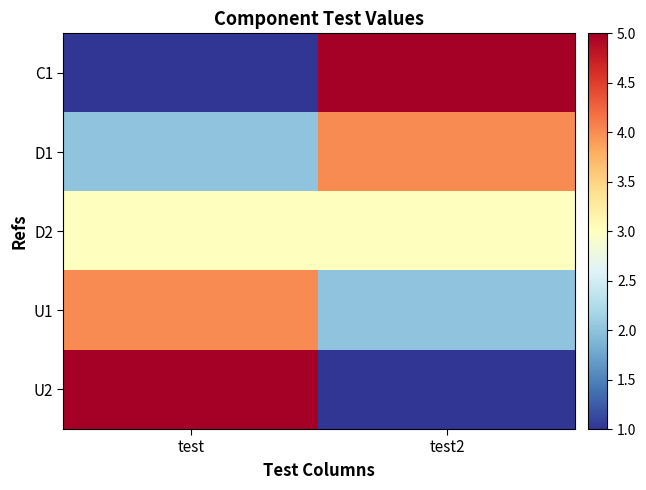

What is the total value across all series at test?

15